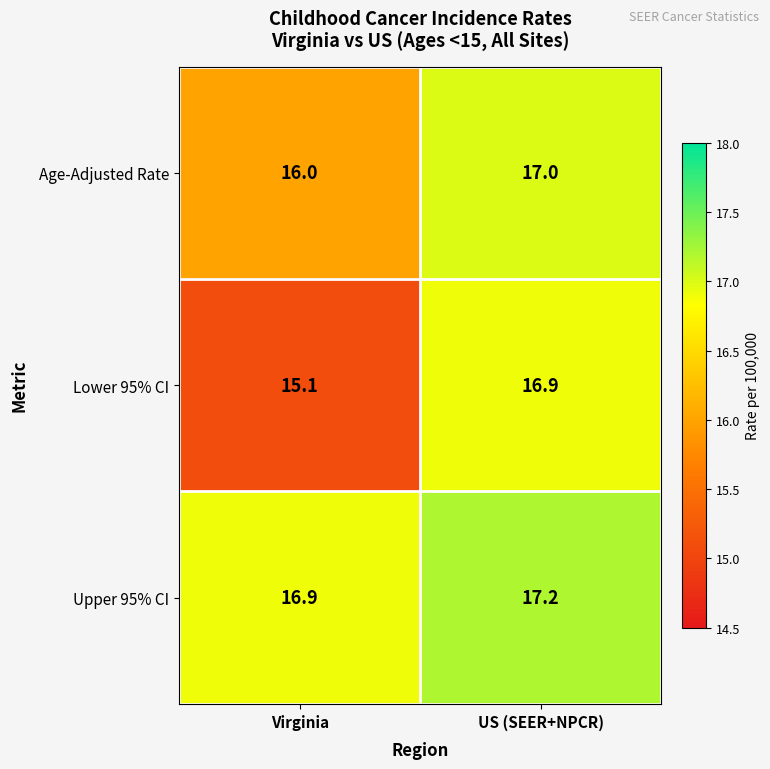

What is the spread (max minus min) of values at Virginia?

1.8